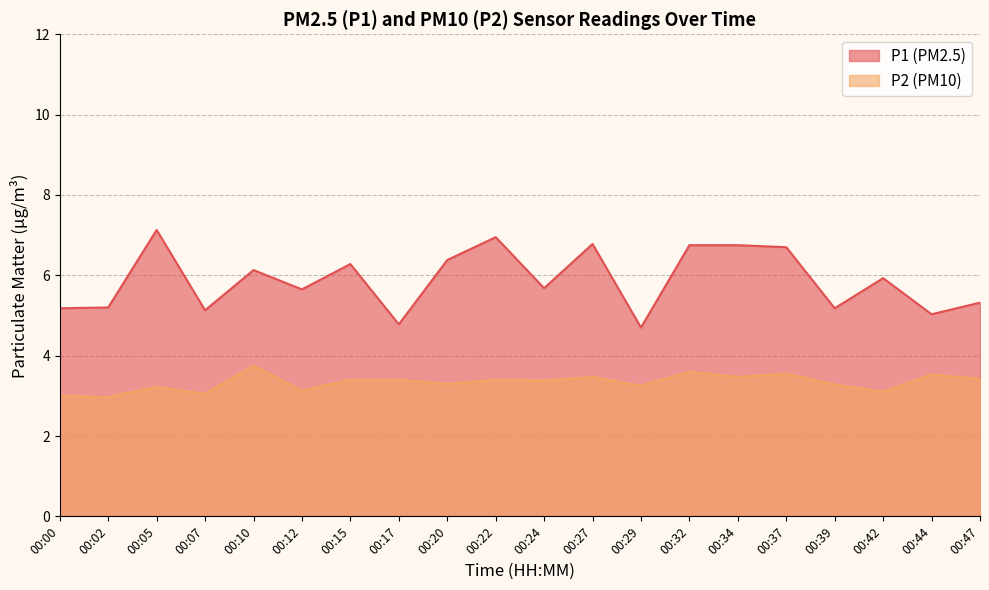

Rank the categories by P1 value from lowest to highest.

00:29, 00:17, 00:44, 00:07, 00:00, 00:39, 00:02, 00:47, 00:12, 00:24, 00:42, 00:10, 00:15, 00:20, 00:37, 00:32, 00:34, 00:27, 00:22, 00:05